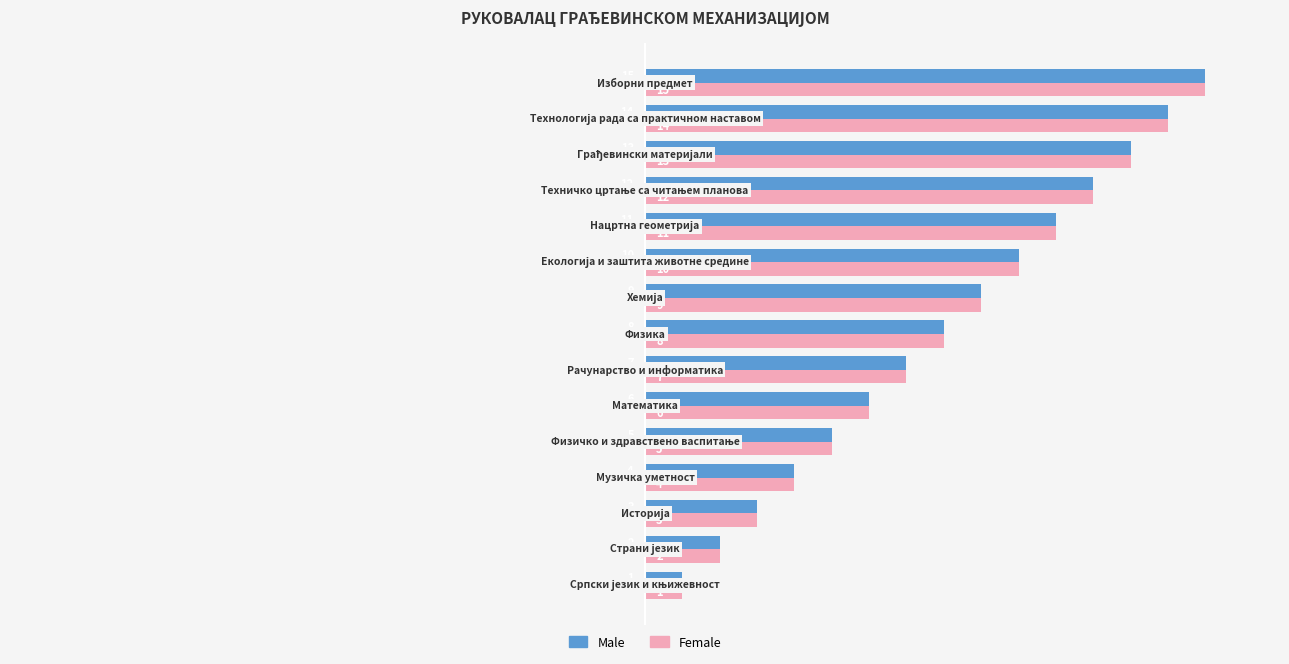

What is the average value of the Male series?

8